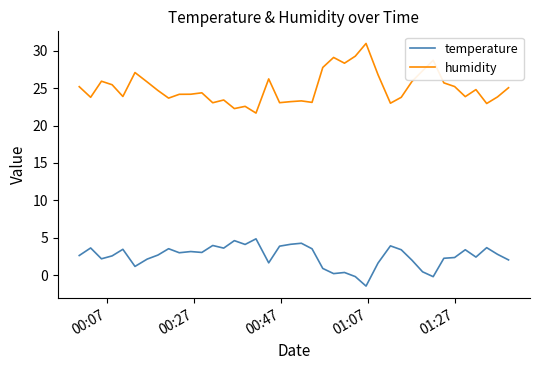

Which series has the widest spread of values?

humidity